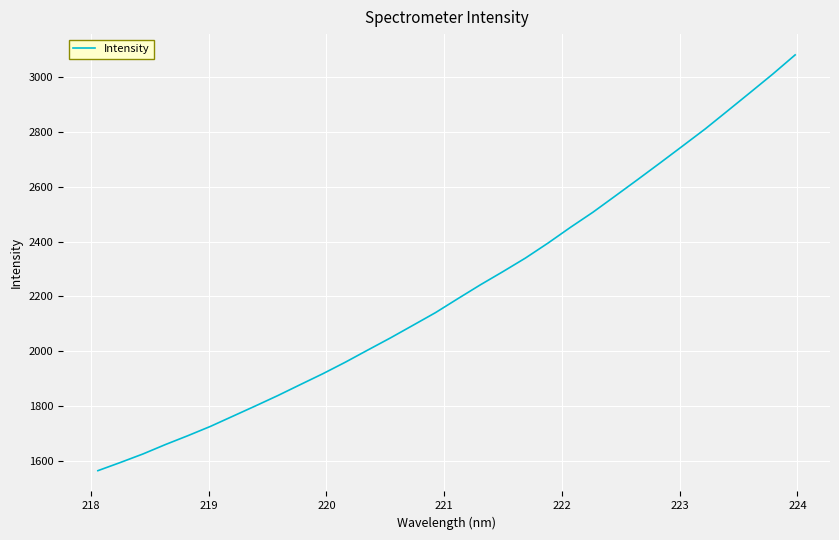

What is the maximum value shown in the chart?

3080.5